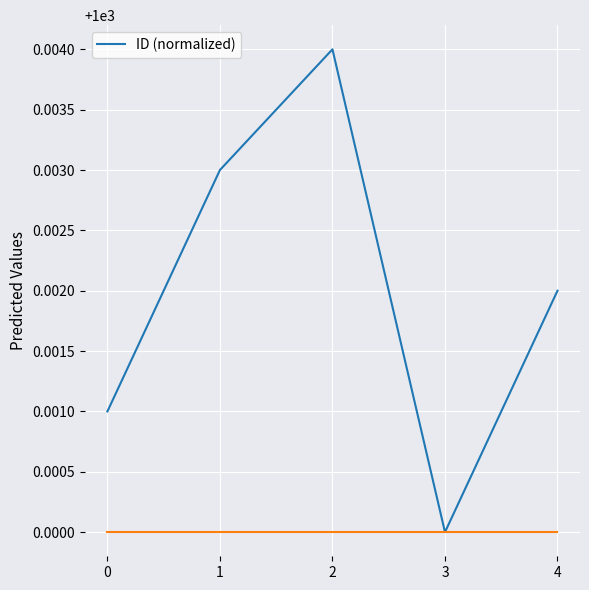

What is the sum of the values at 2 and 0?

2000.0